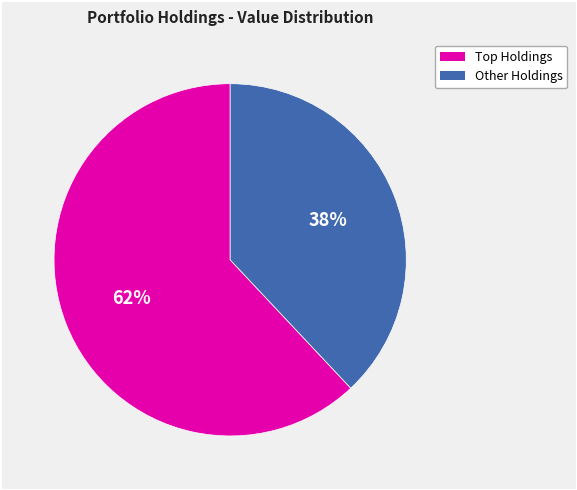

Is there any slice that represents more than half of the pie?

Yes